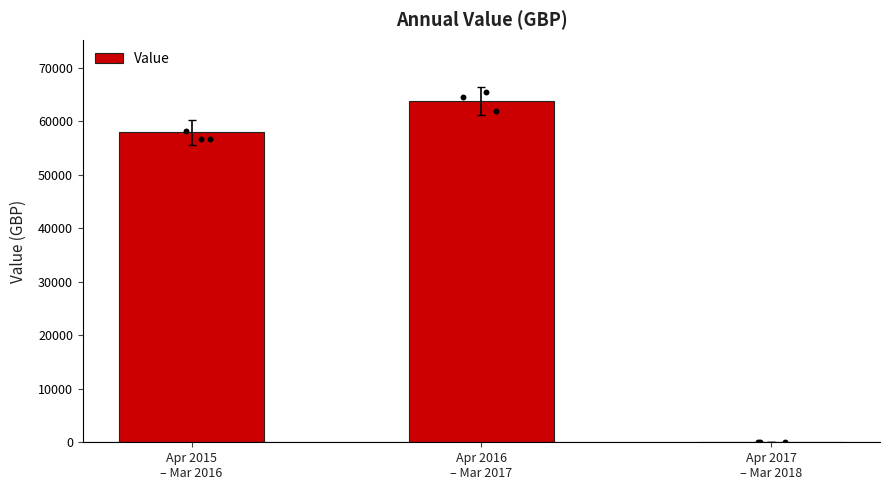

Between Apr 2015
– Mar 2016 and Apr 2016
– Mar 2017, which is larger?

Apr 2016
– Mar 2017